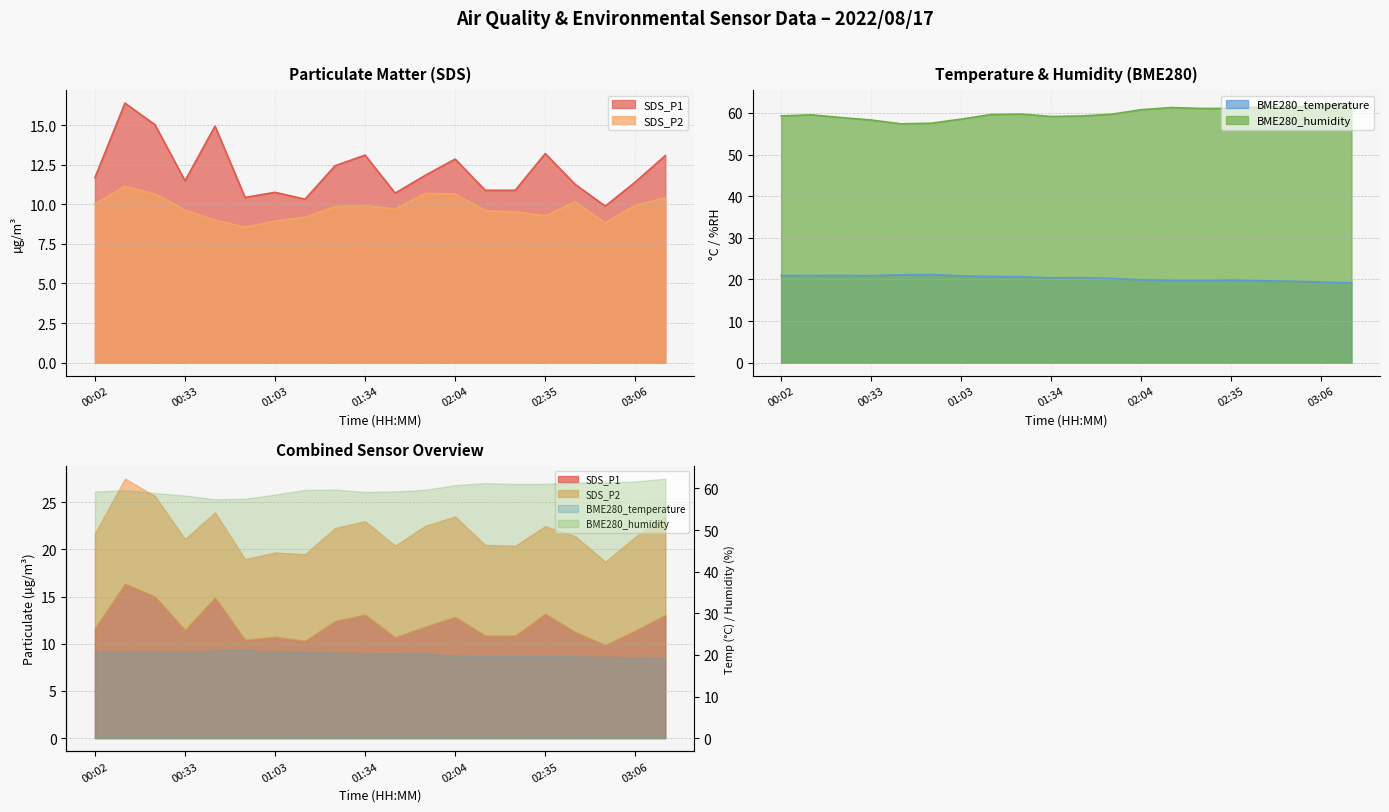

What position from the right is 01:24?

12